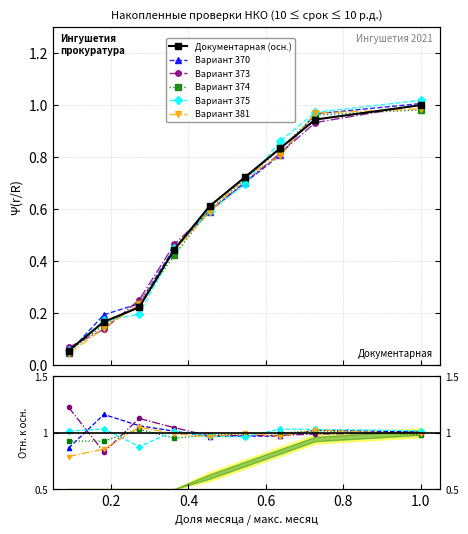

What is the lowest value of the Вариант 373 series?

0.8